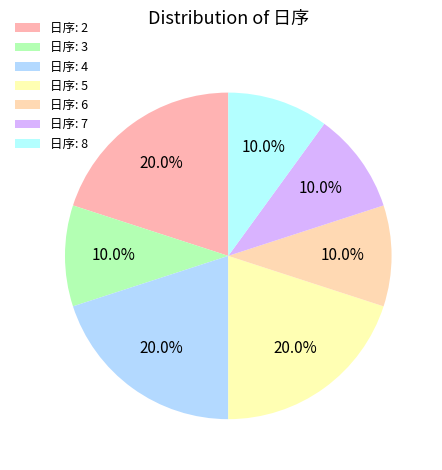

How many slices are in this pie chart?

7